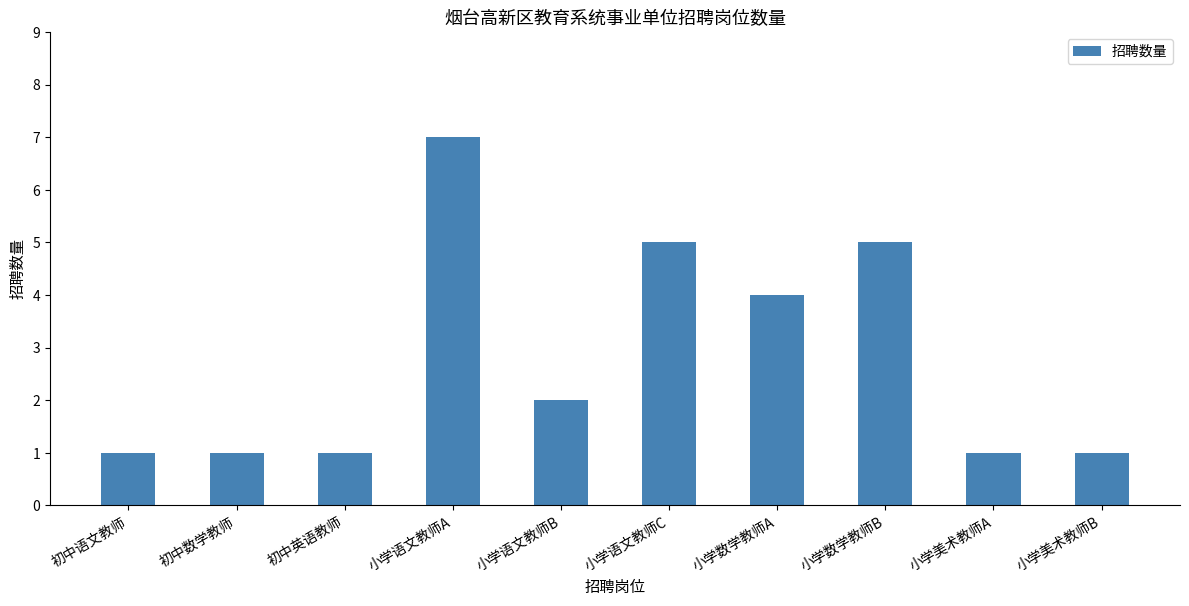

The value at 初中英语教师 is 2. True or false?

False